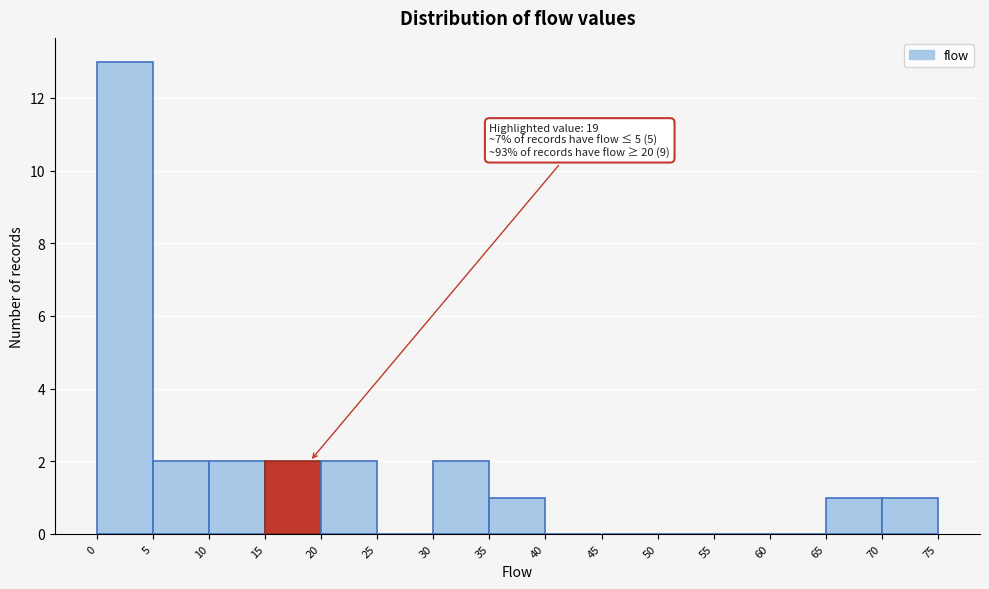

Which range on the x-axis has the tallest bar?

0 to 5